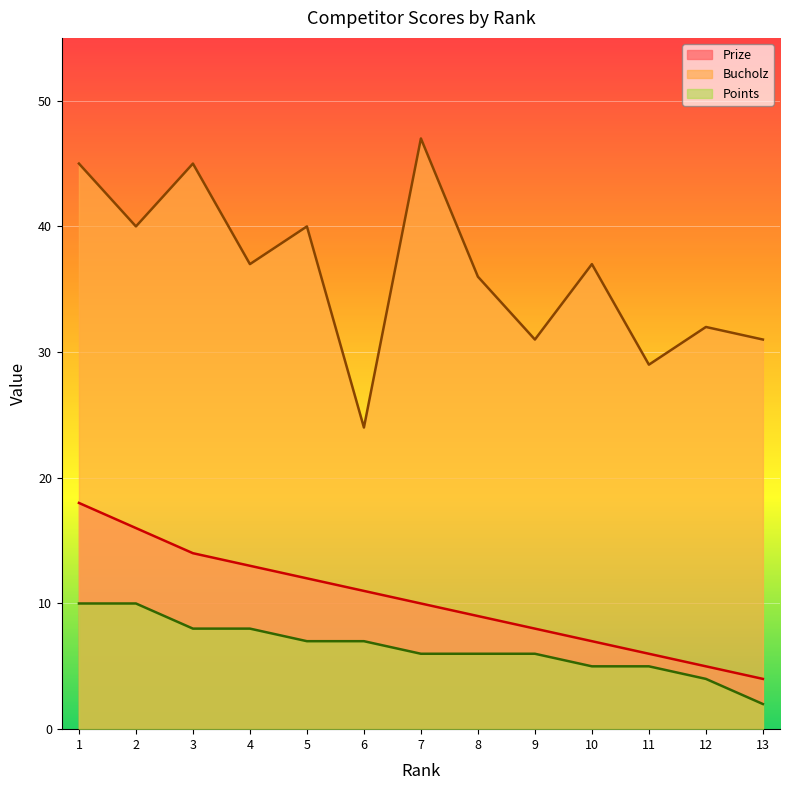

Reading left to right, transcribe all the data shown in this chart.

Prize: 18	16	14	13	12	11	10	9	8	7	6	5	4
Bucholz: 45	40	45	37	40	24	47	36	31	37	29	32	31
Points: 10	10	8	8	7	7	6	6	6	5	5	4	2